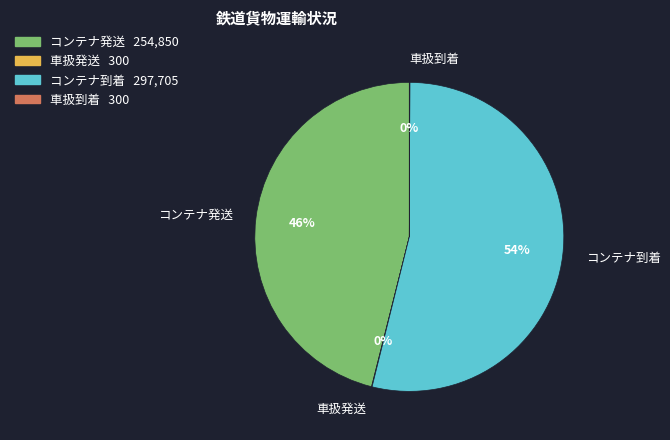

To the nearest percent, what is the difference between the largest and smallest slice percentages?

54%